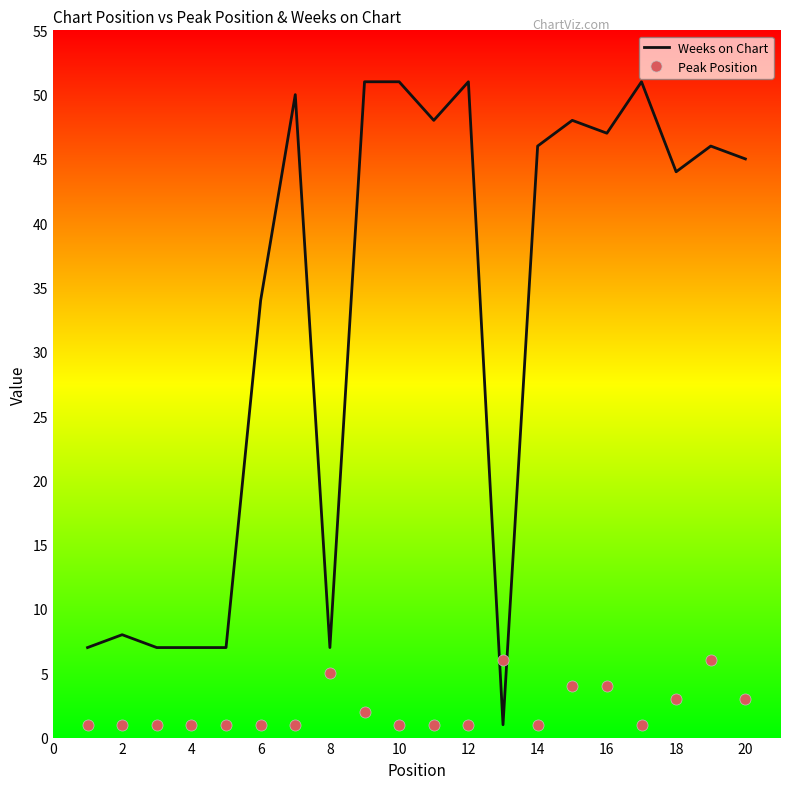

List the series in order of their overall mean, lowest first.

Peak Position, Weeks on Chart